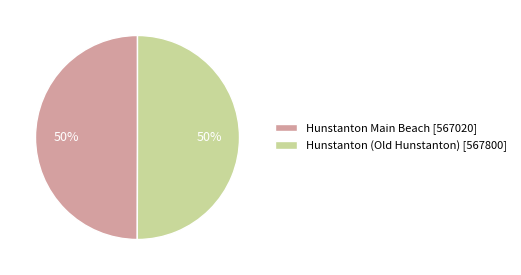

The Hunstanton Main Beach [567020] slice represents 40% of the pie. True or false?

False